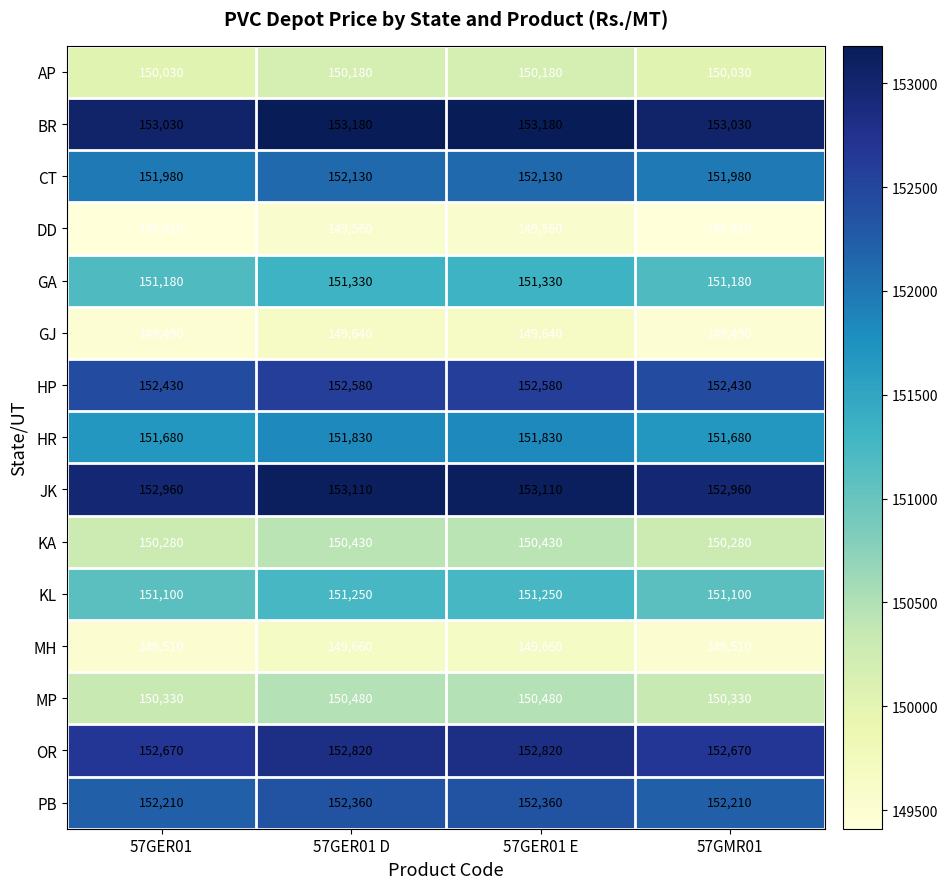

What is the spread (max minus min) of values at 57GMR01?

3620